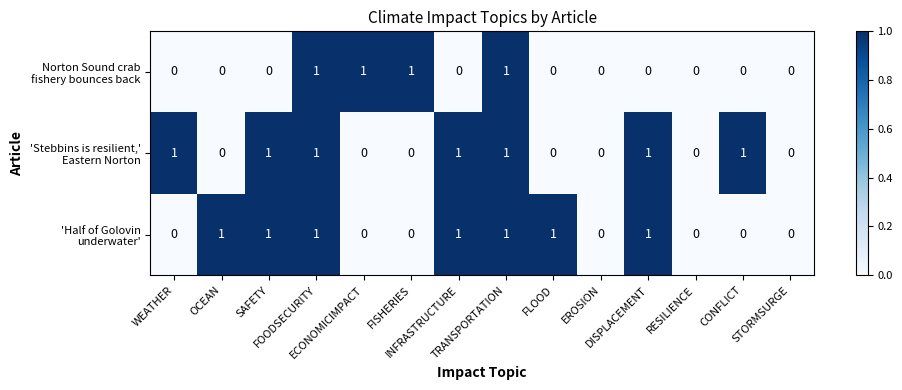

Which series has the largest total across all categories?

'Stebbins is resilient,' Eastern Norton